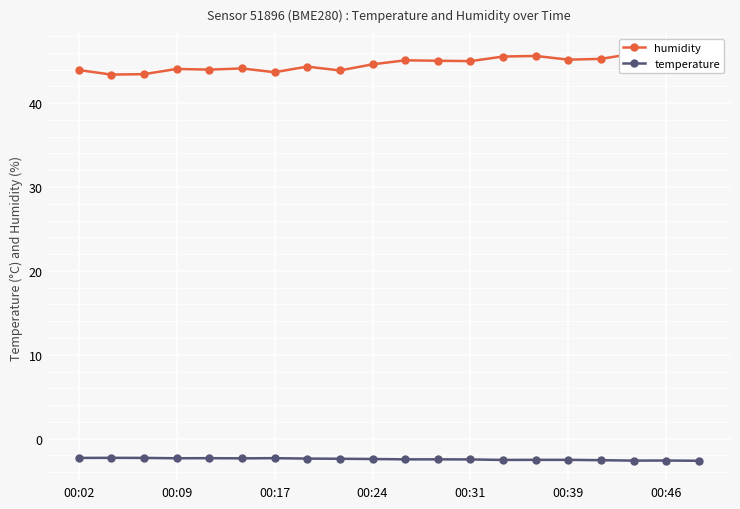

True or false: temperature and humidity intersect in this chart.

False